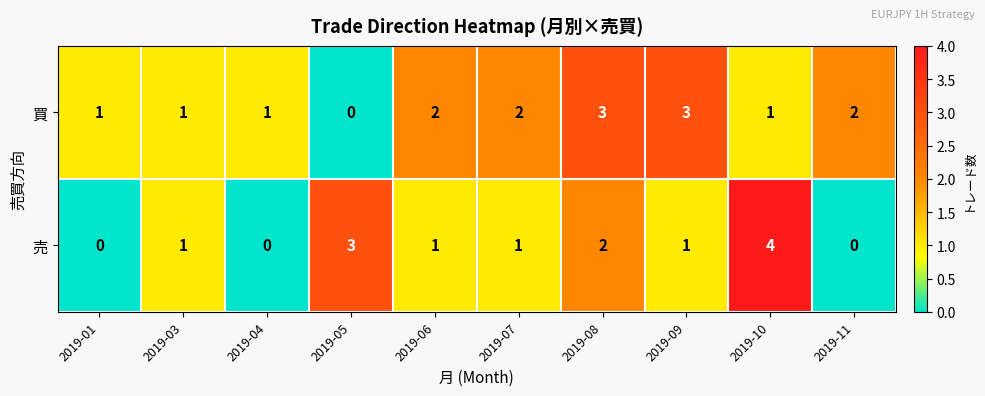

What is the difference between the maximum and minimum values in the 買 series?

3